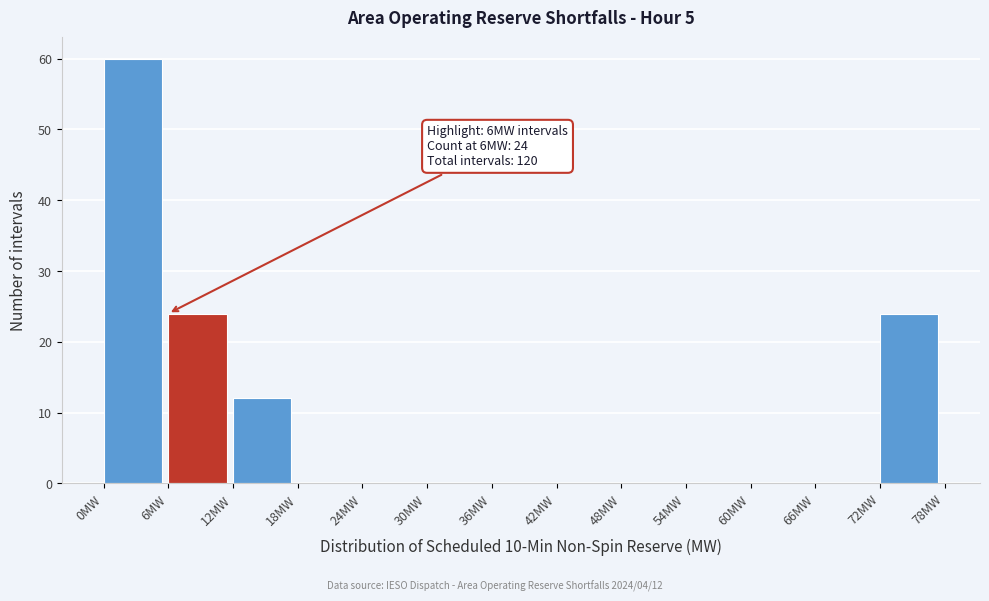

Over which range of the x-axis is the bar tallest?

0 to 6